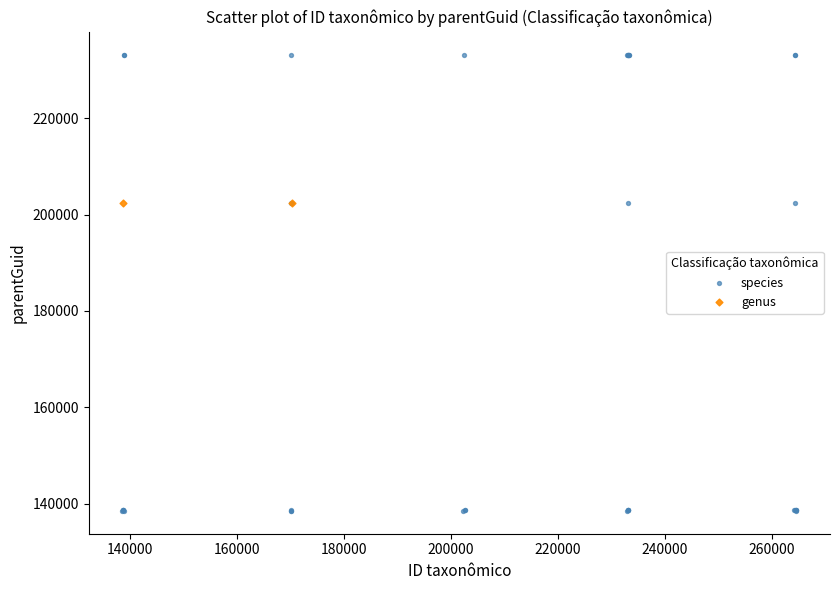

What are all the series names shown in the legend?

species, genus